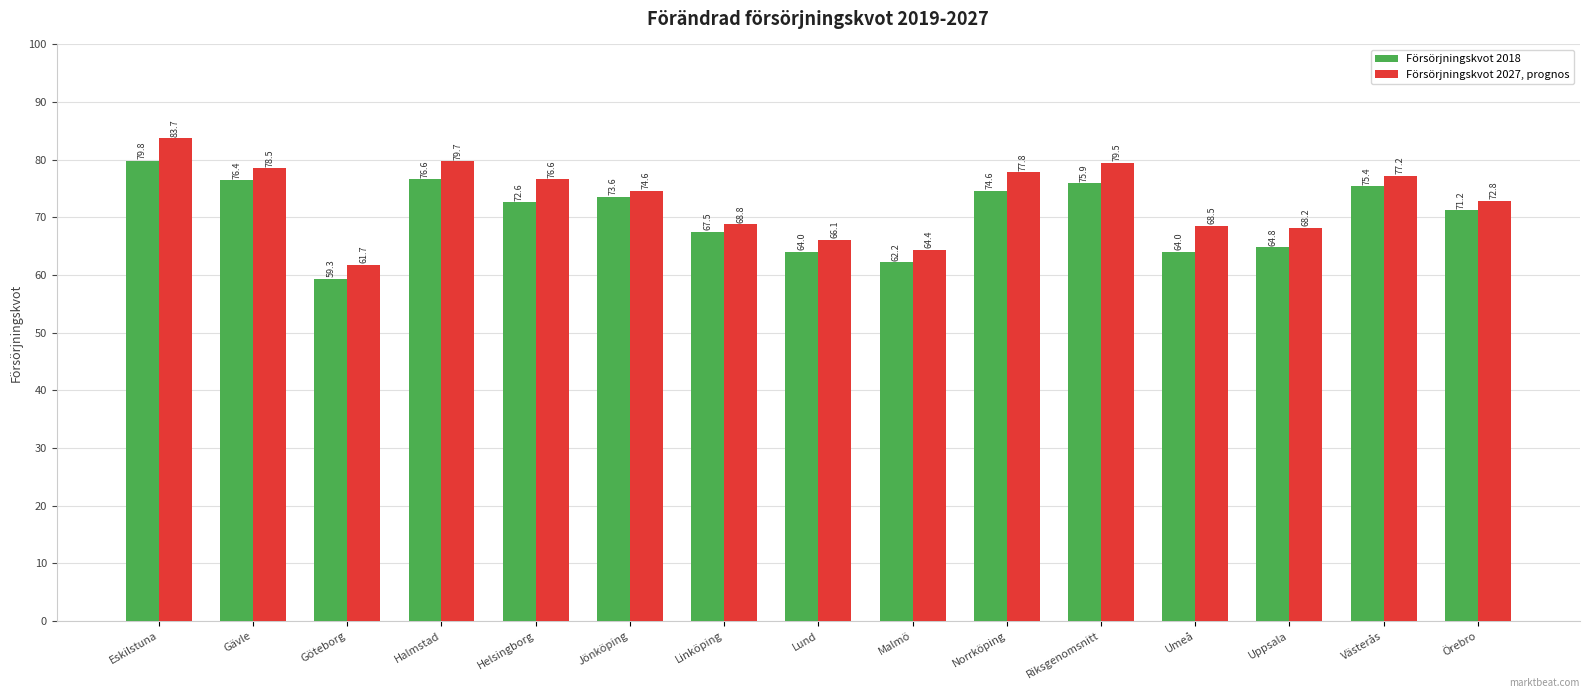

What is the difference between the maximum and minimum values in the Försörjningskvot 2027, prognos series?

22.0